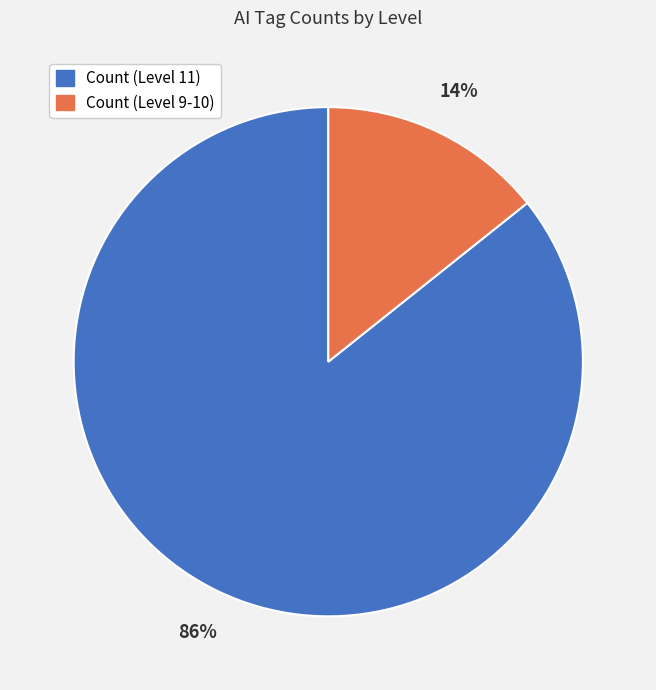

Is there any slice that represents more than half of the pie?

Yes